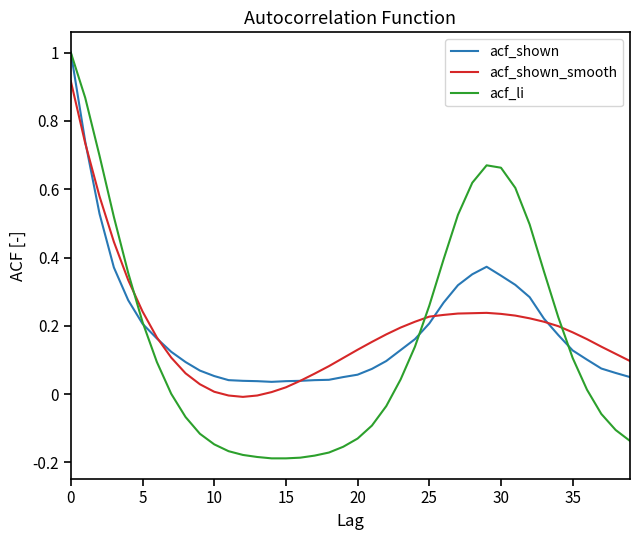

Which series has the widest spread of values?

acf_li